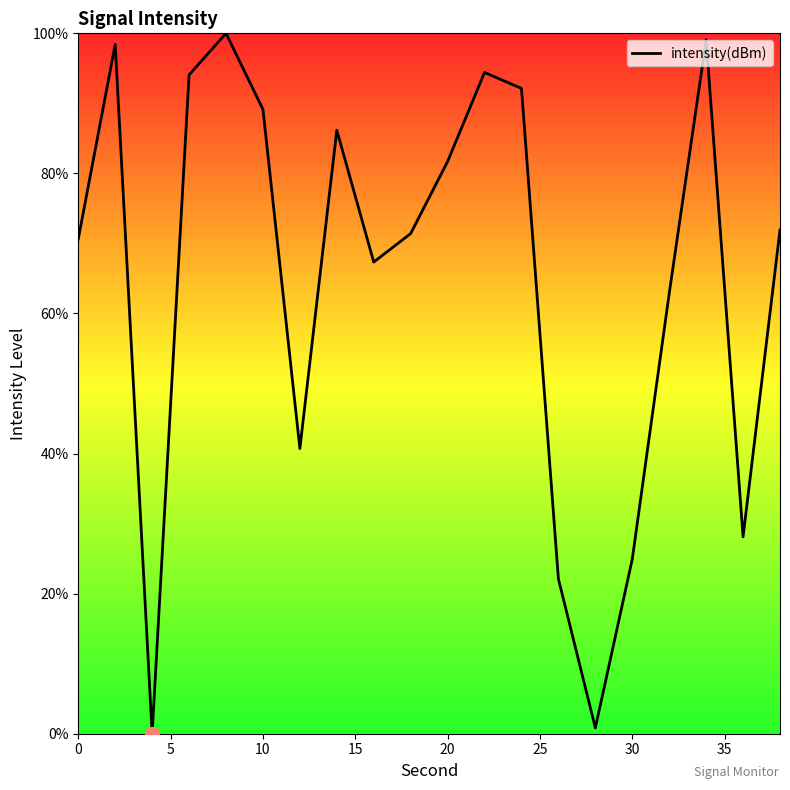

How many values are above zero?

19